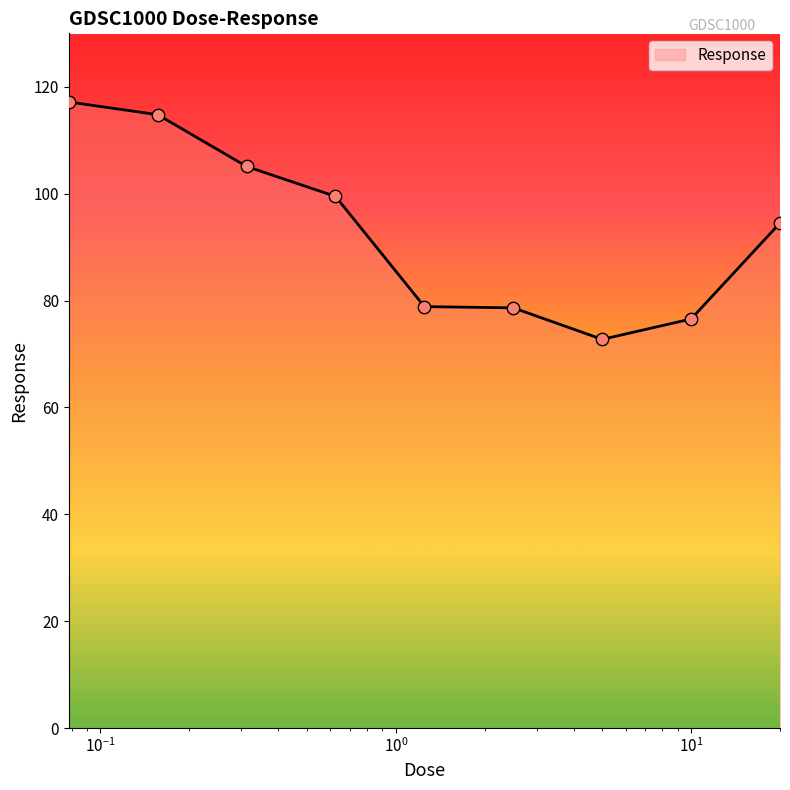

What is the smallest value displayed?

72.7